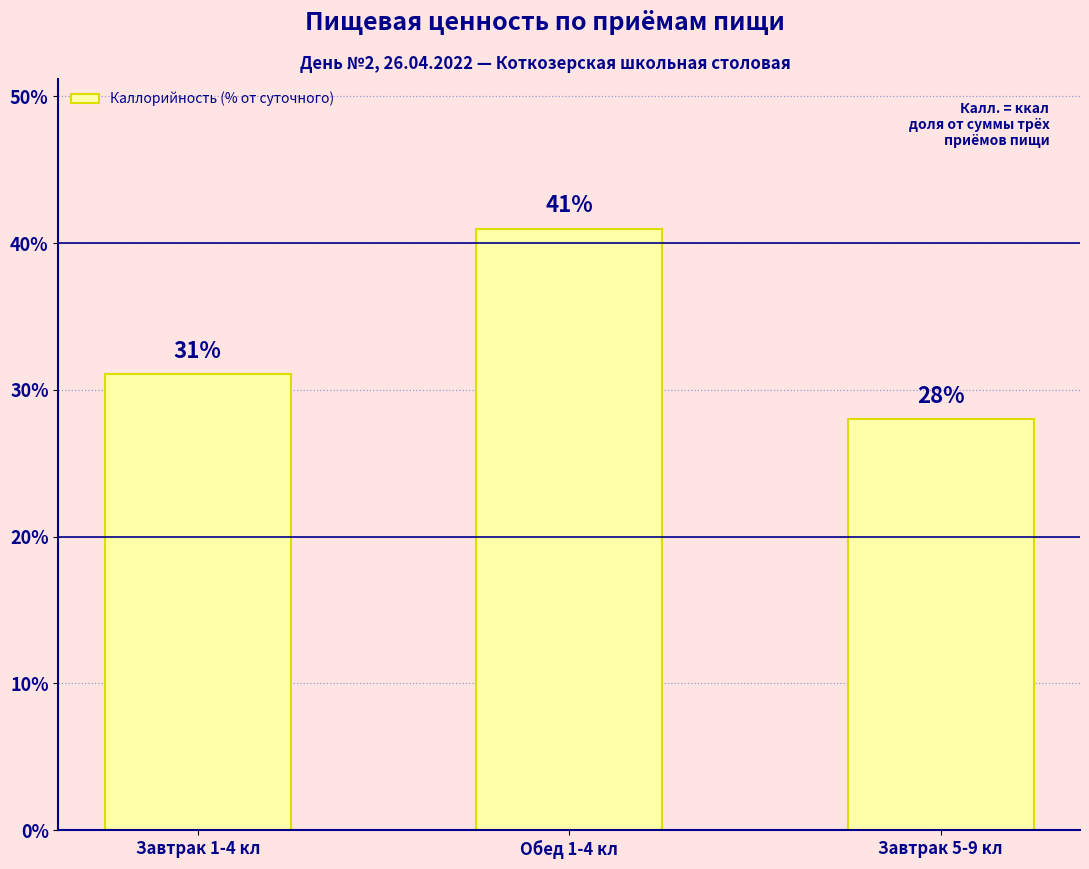

What is the difference between the values at Завтрак 5-9 кл and Обед 1-4 кл?

13.0